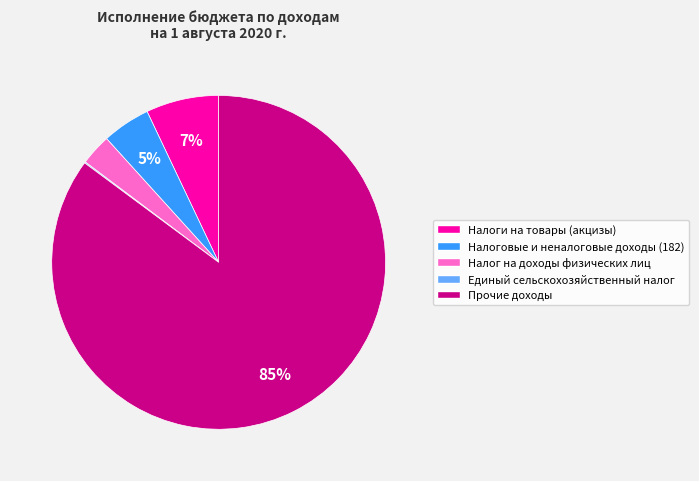

What is the largest slice in the pie chart?

Прочие доходы